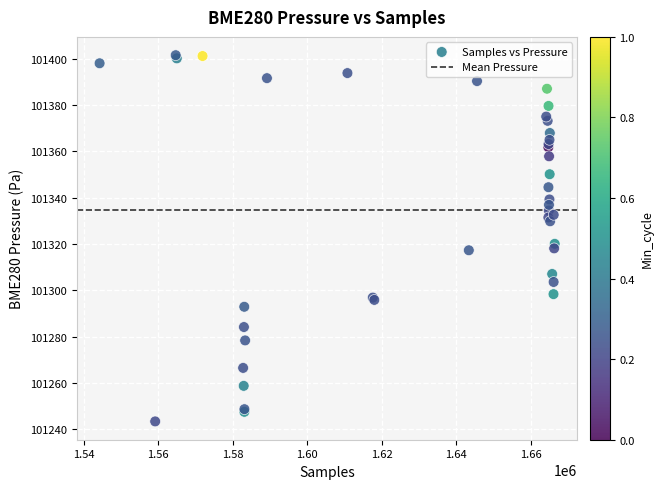

What Y value in the scatter plot is closest to 101322?

101320.1